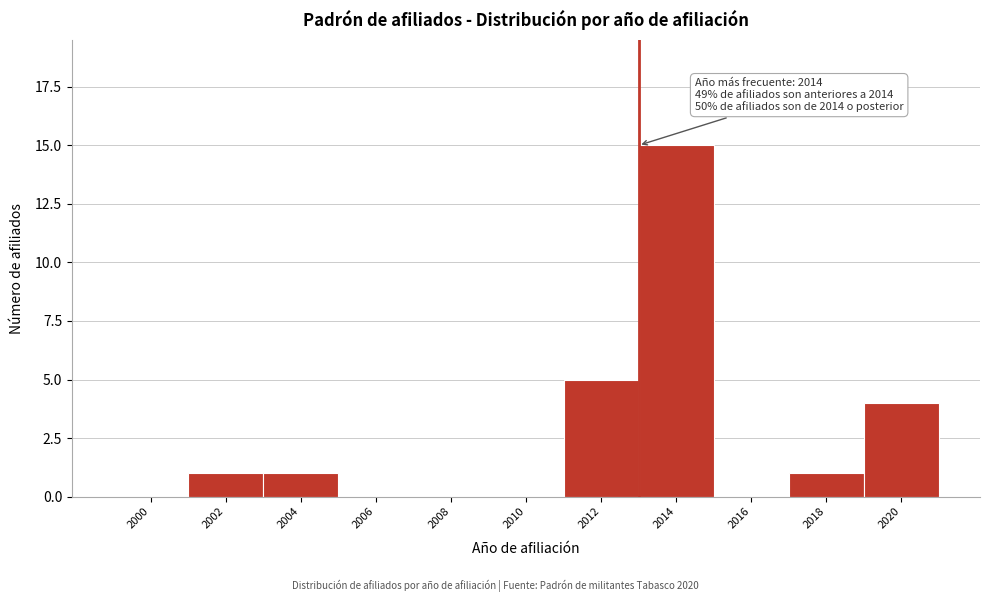

Reading right to left, transcribe all the data shown in this chart.

2020=4	2018=1	2016=0	2014=15	2012=5	2010=0	2008=0	2006=0	2004=1	2002=1	2000=0